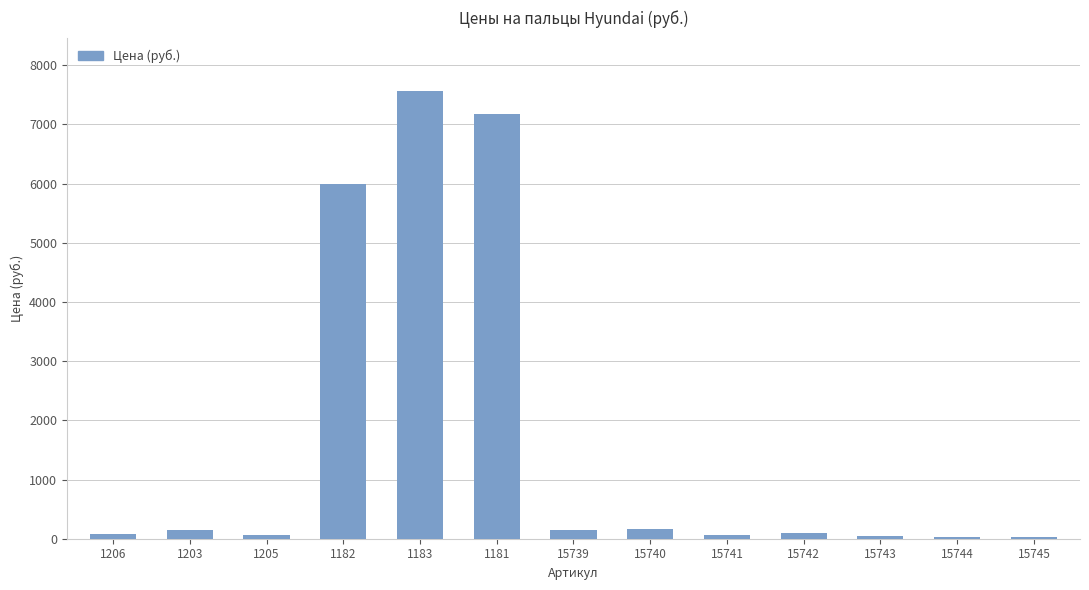

Does the chart contain stacked bars?

No